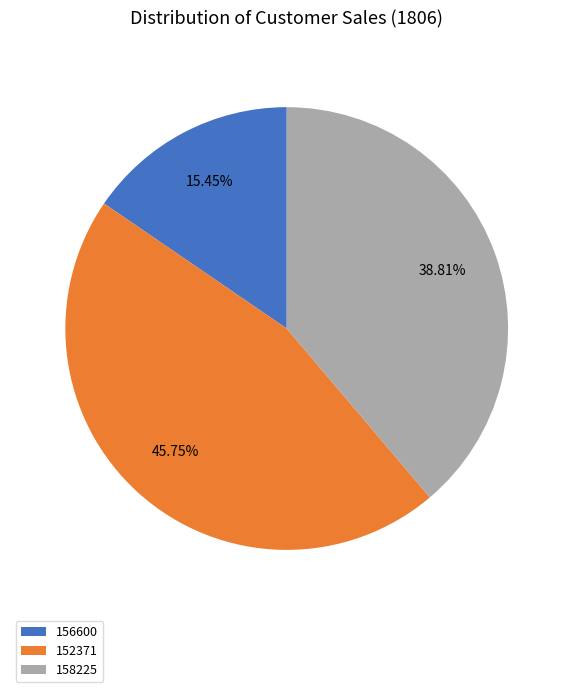

To the nearest percent, what is the difference between the 158225 and 156600 slice percentages?

23%